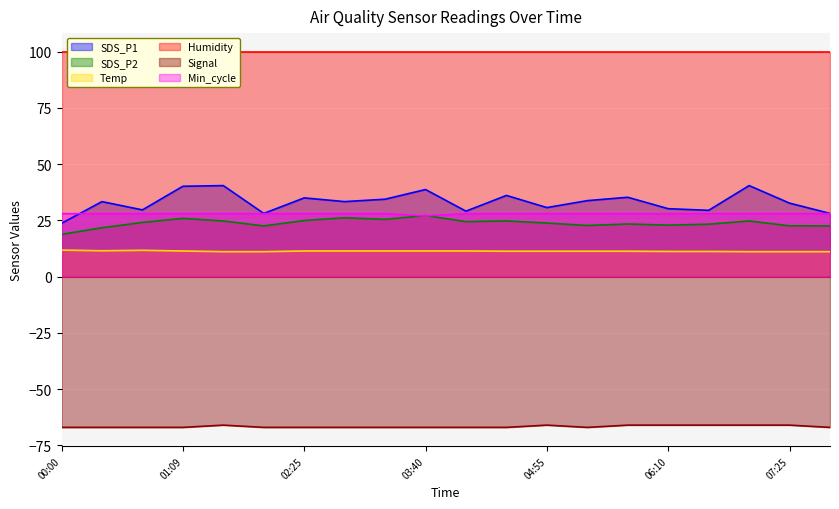

True or false: Signal and Min_cycle cross at least once.

False